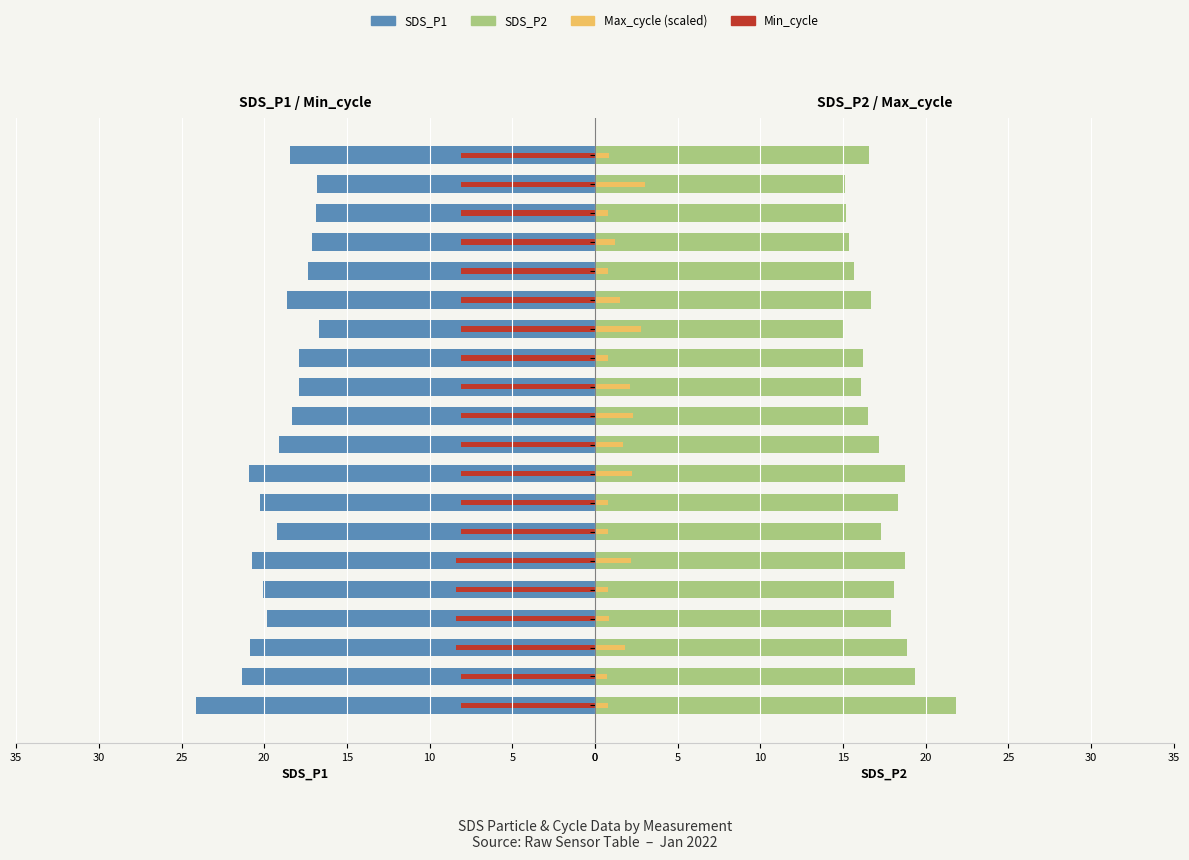

What is the difference between the highest and lowest values at Row19?

13.8